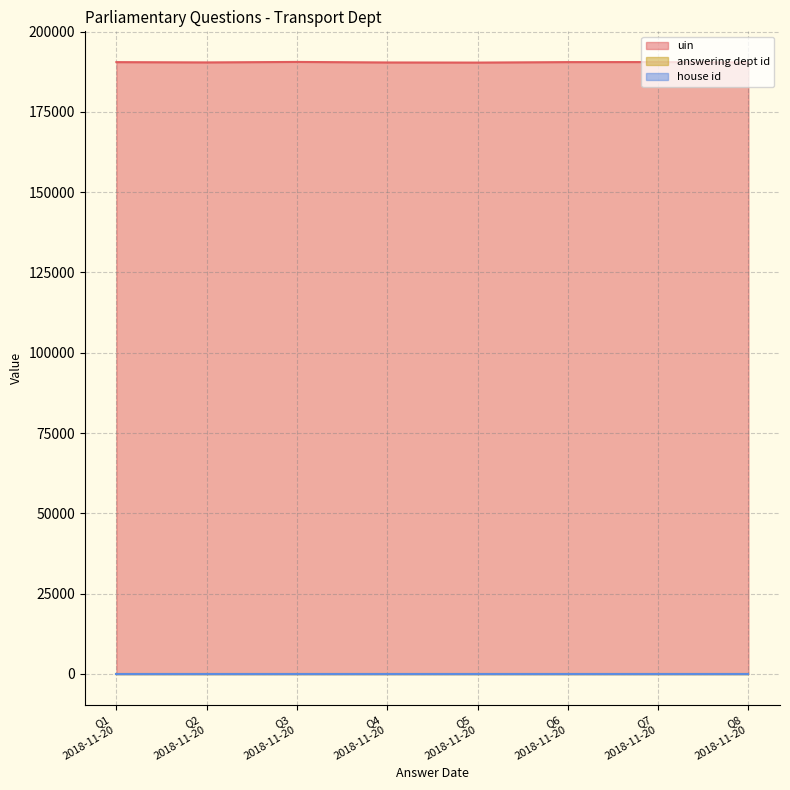

Where is house id nearest to the value 1?

2018-11-20